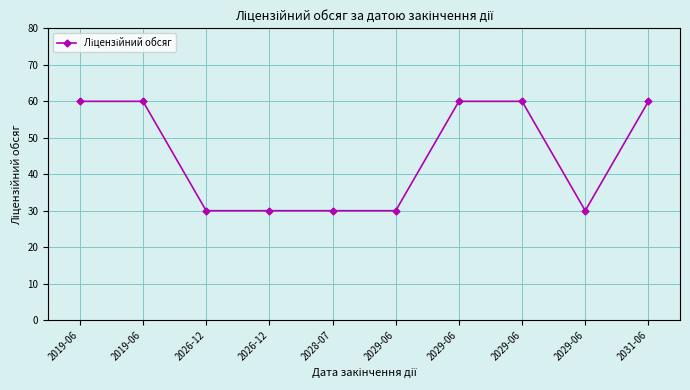

What is the change in value from 2029-06 to 2031-06?

+30